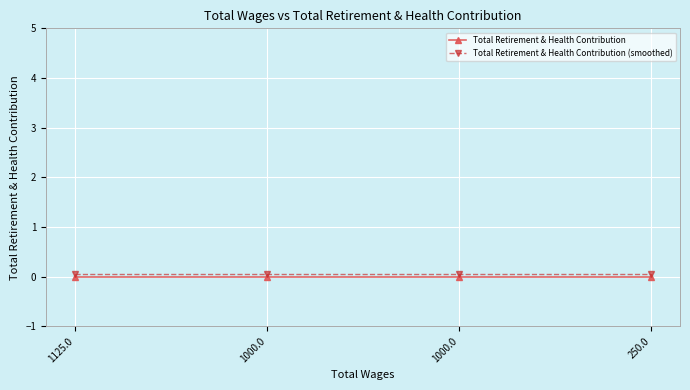

How many lines are shown in the chart?

2